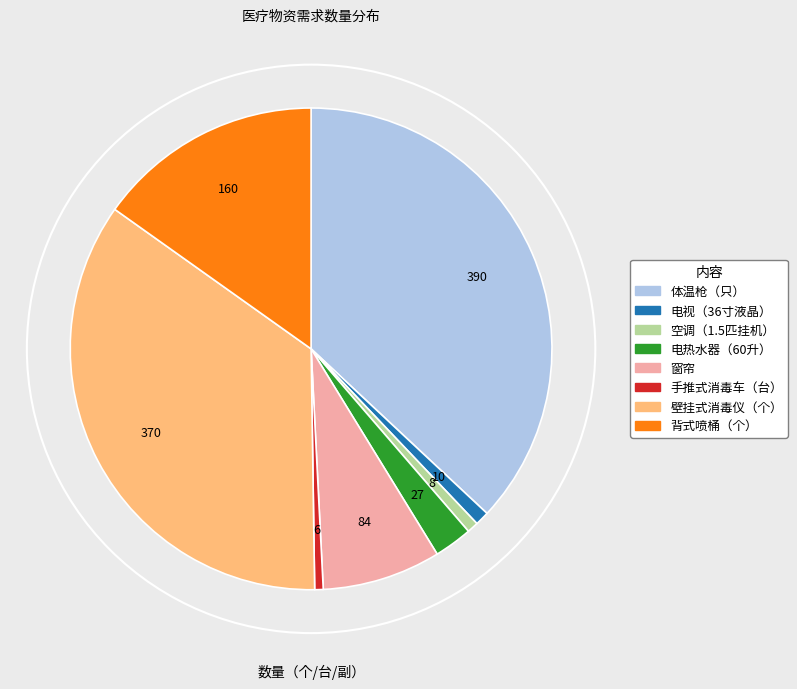

True or false: 窗帘 accounts for 8% of the total.

True